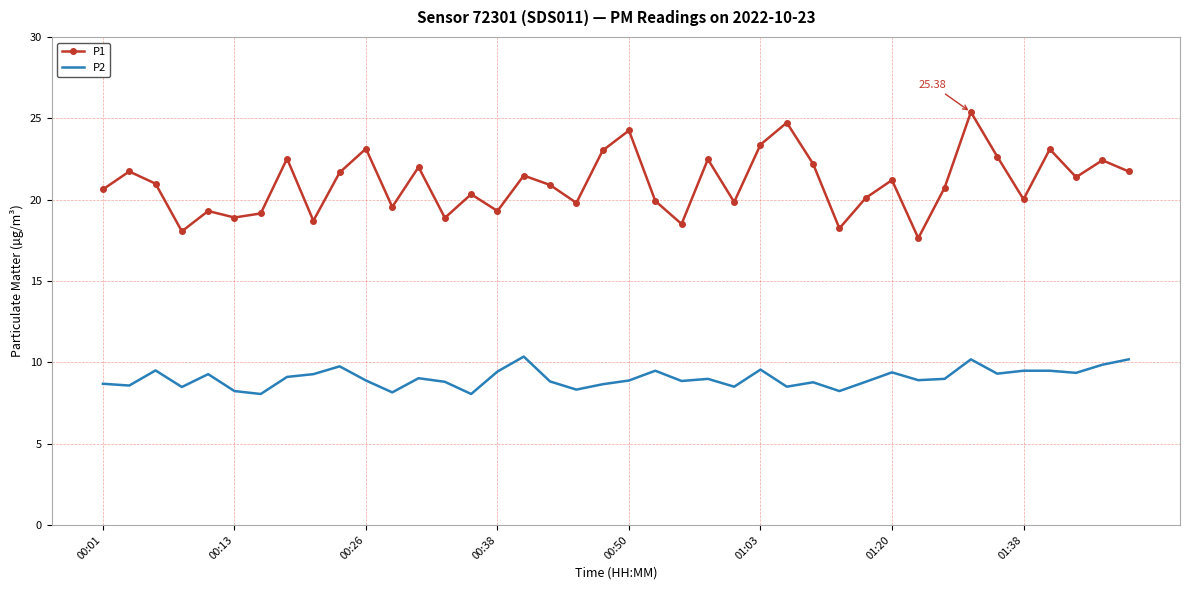

What is the sum of all P1 values?

839.9